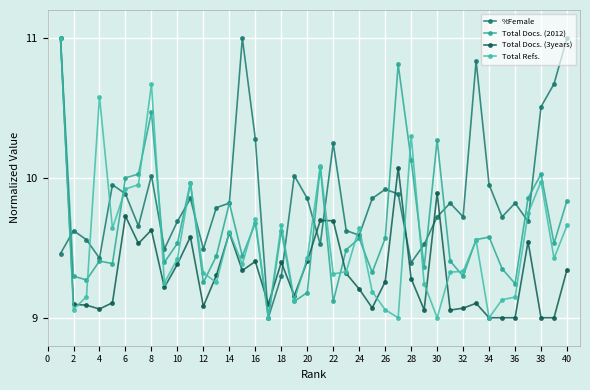

What is the difference between the maximum and second lowest values in the %Female series?

1.7